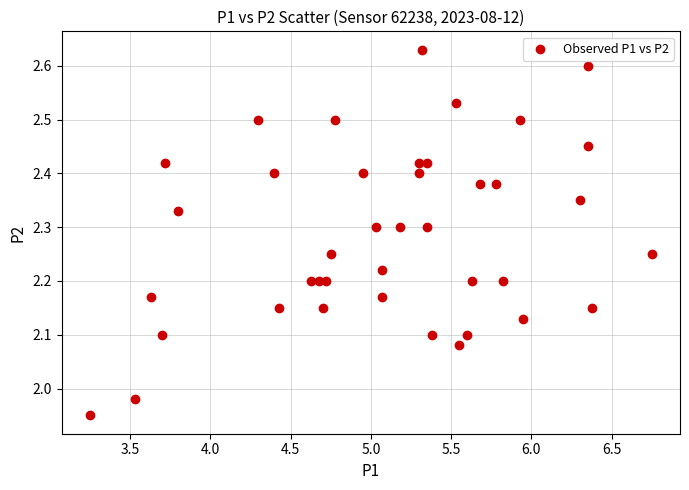

What is the range of X values (max minus min)?

3.5